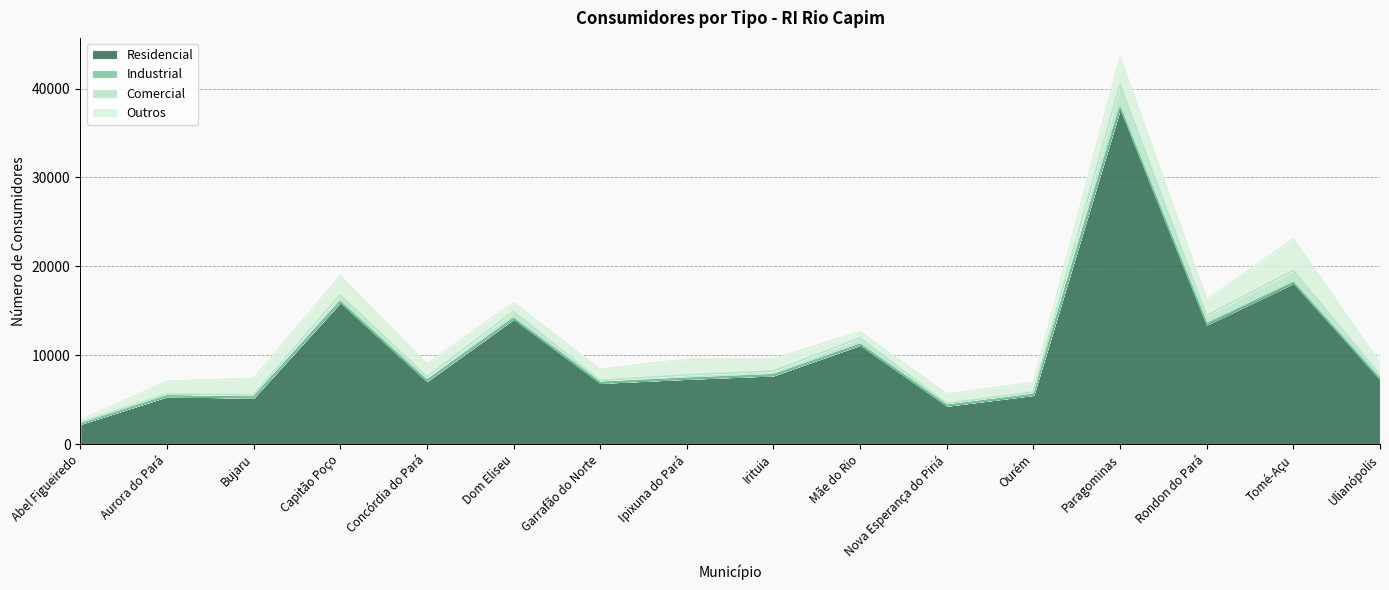

What is the label of the 8th point from the left?

Ipixuna do Pará